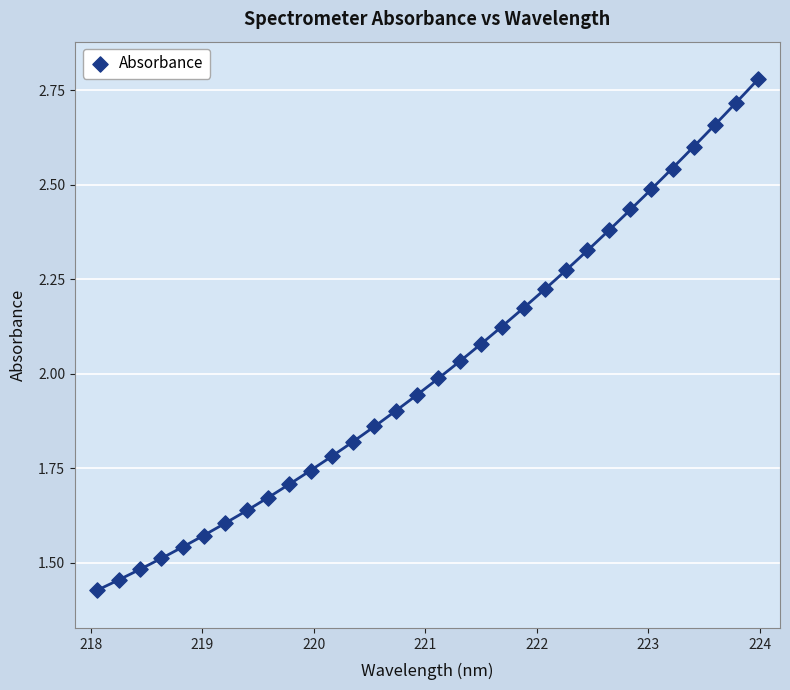

What is the range of X values (max minus min)?

5.9